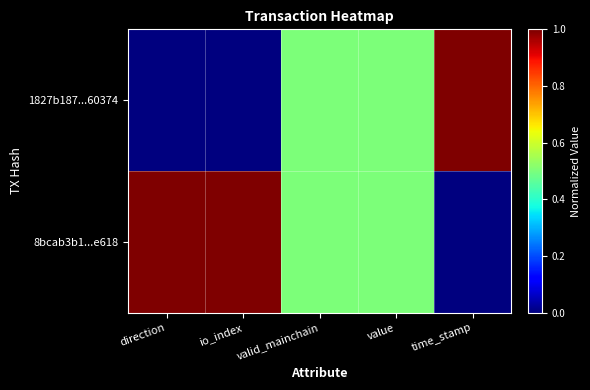

At valid_mainchain, list the series in order from largest to smallest.

1827b187...60374, 8bcab3b1...e618